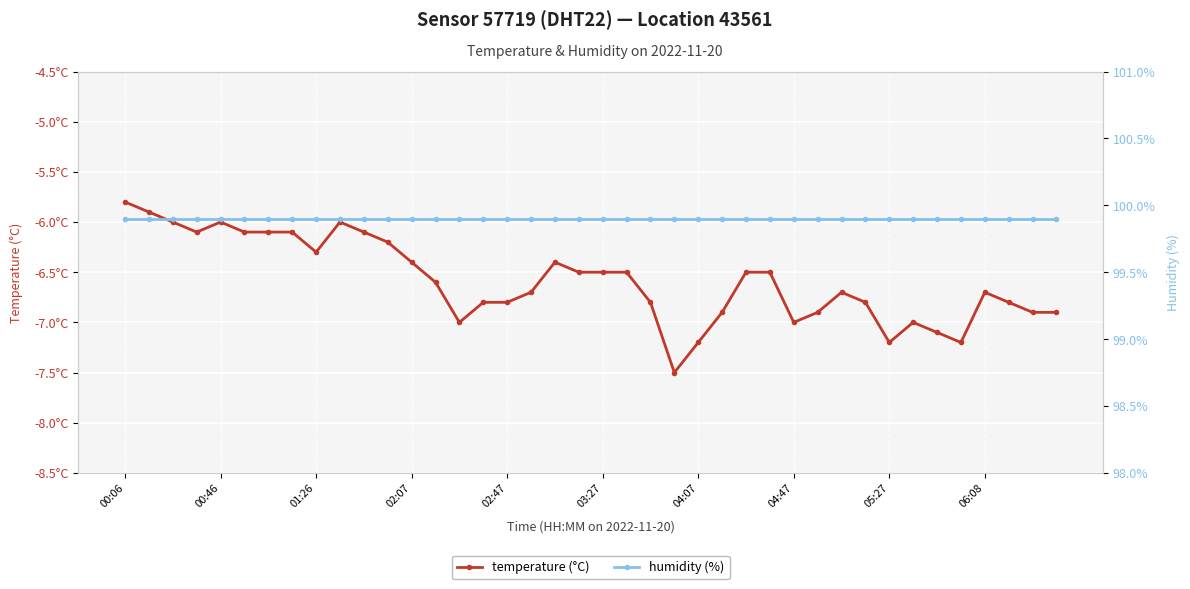

At which category is the sum across all series the highest?

00:06